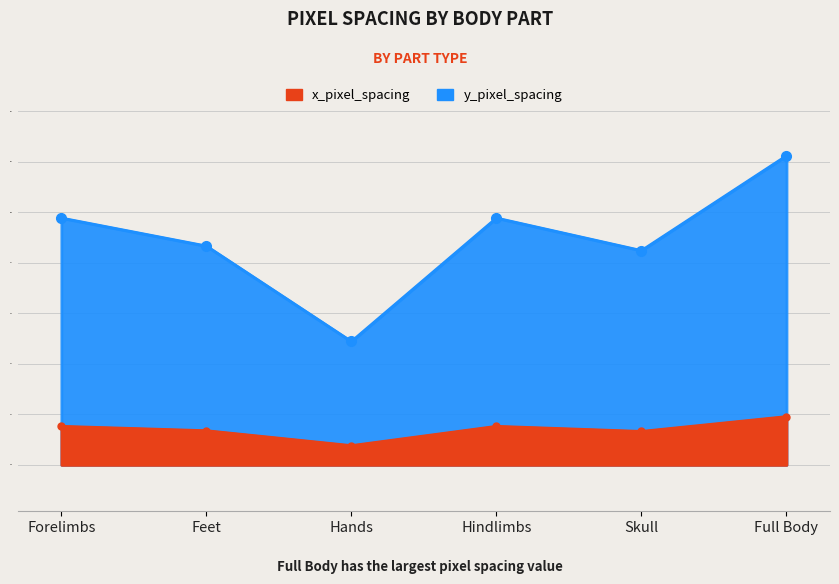

Reading right to left, what are all the values shown in this chart?

x_pixel_spacing: 0.0	0.0	0.0	0.0	0.0	0.0
y_pixel_spacing: 0.1	0.1	0.1	0.0	0.1	0.1